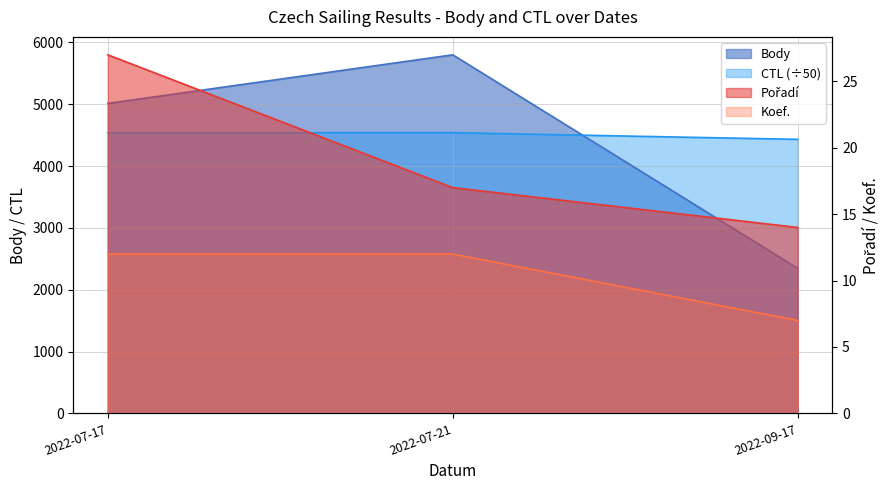

Rank the categories by CTL value from lowest to highest.

2022-09-17, 2022-07-17, 2022-07-21